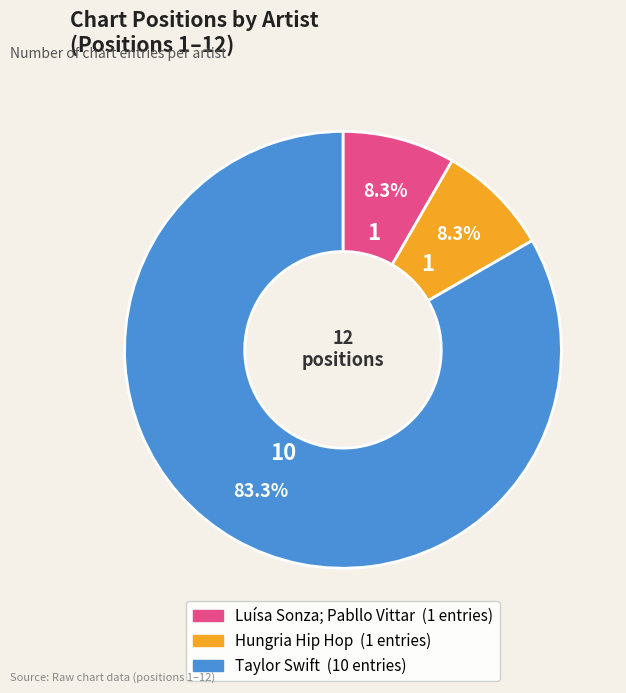

Which has a higher value, Hungria Hip Hop or Taylor Swift?

Taylor Swift